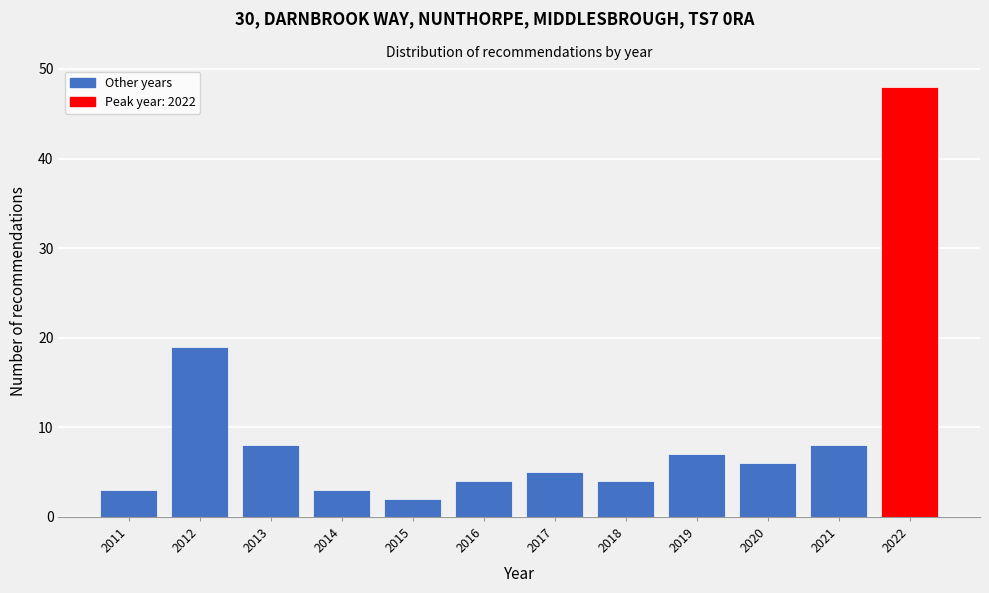

Reading right to left, transcribe all the data shown in this chart.

48	8	6	7	4	5	4	2	3	8	19	3